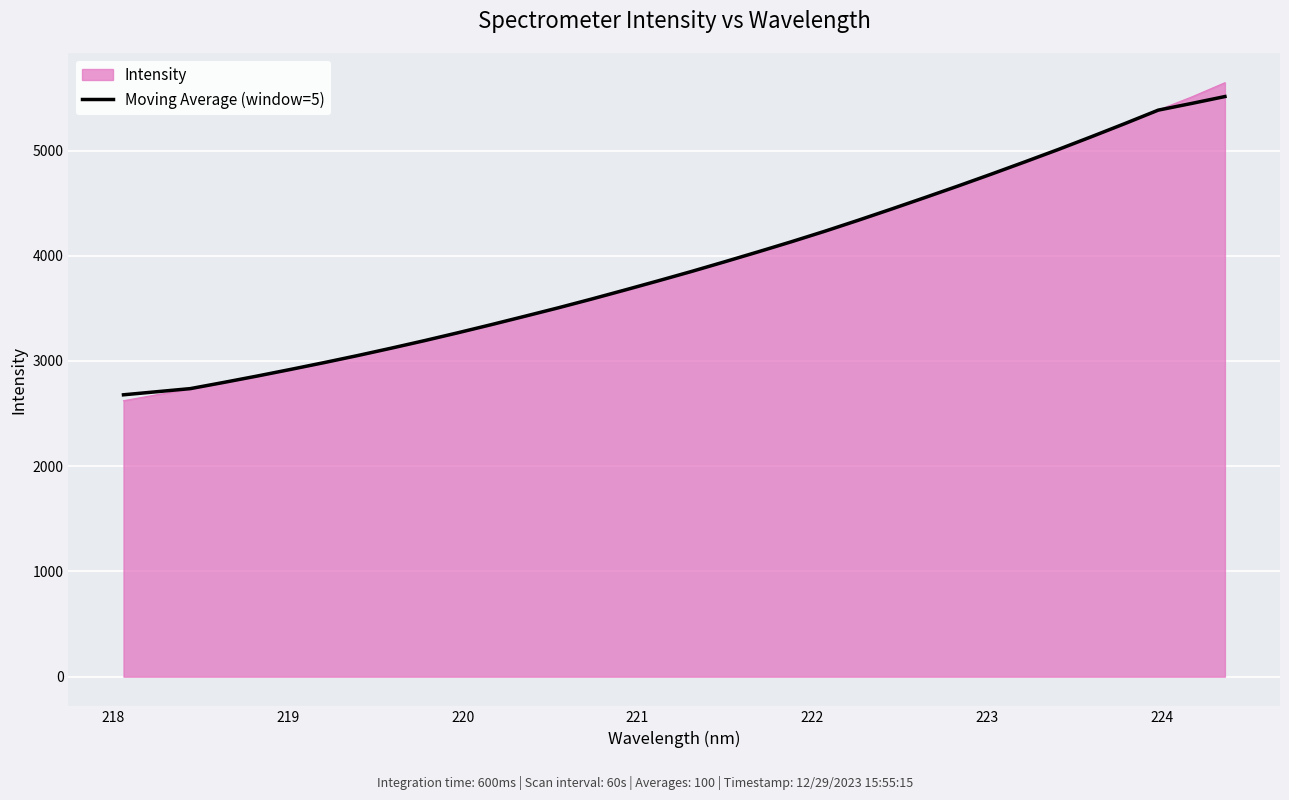

What is the maximum value shown in the chart?

5644.7